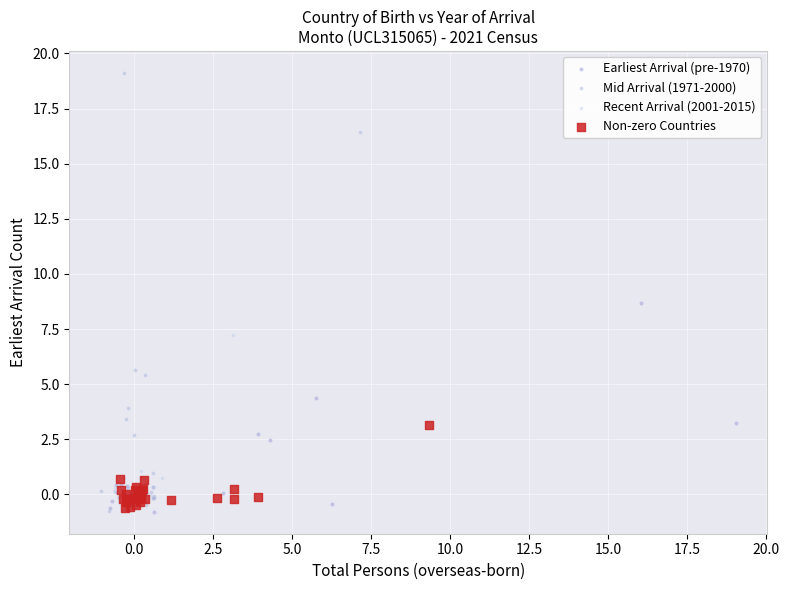

Which series has the widest spread of Y values?

Mid Arrival (1971-2000)